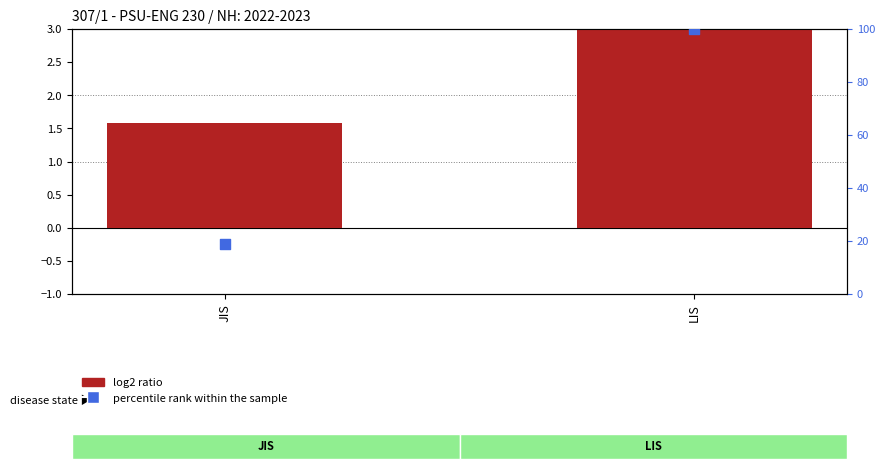

What is the total value across all series at LIS?

104.0